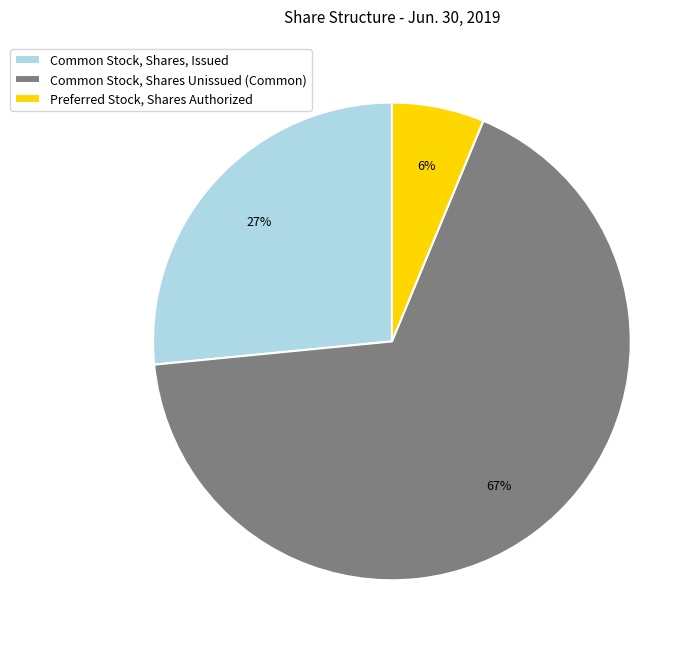

The Common Stock, Shares Unissued (Common) slice represents 75% of the pie. True or false?

False